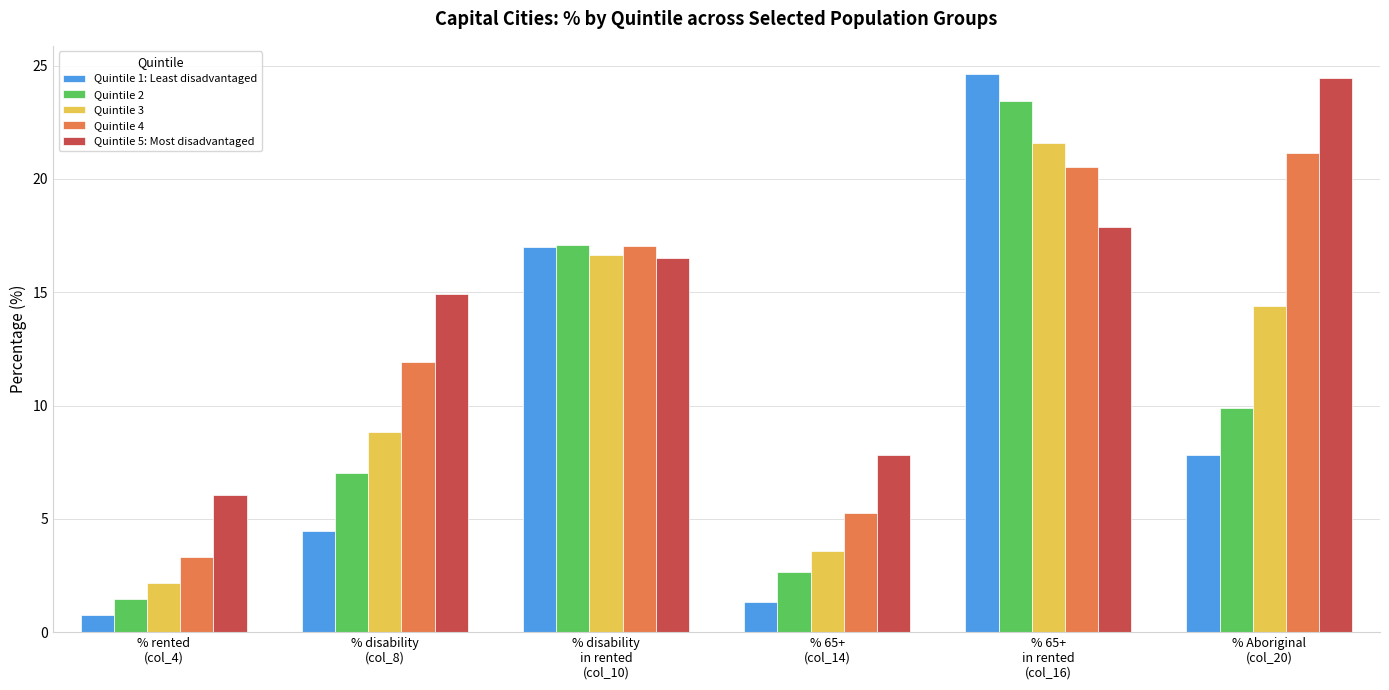

What is the label of the 3rd bar from the left?

% disability
in rented
(col_10)